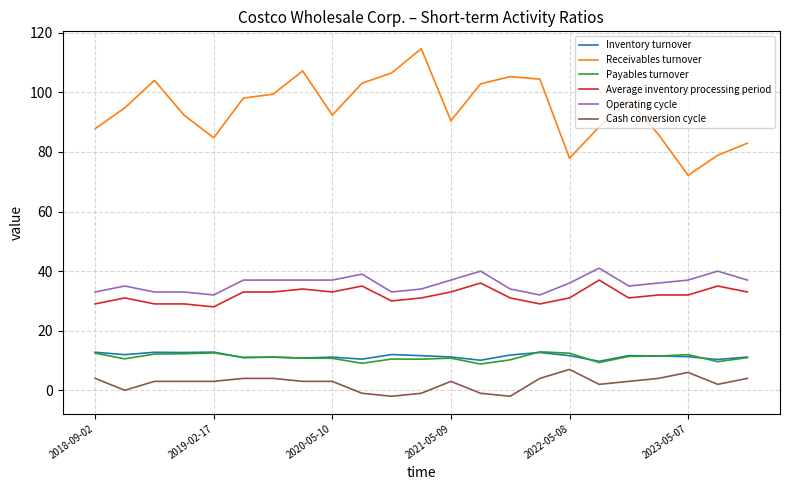

What is the greatest value displayed?

114.7